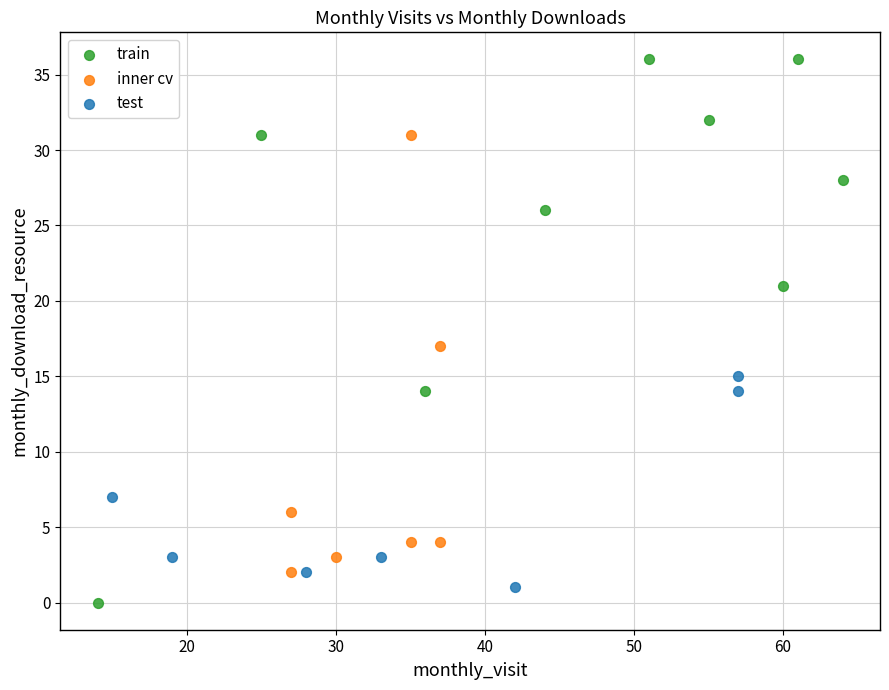

Which series reaches the maximum Y coordinate?

train